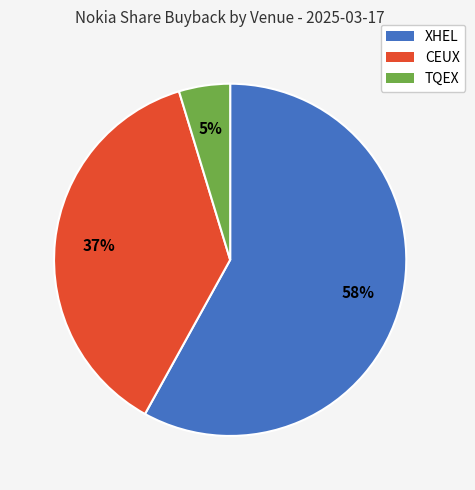

The XHEL slice represents 58% of the pie. True or false?

True